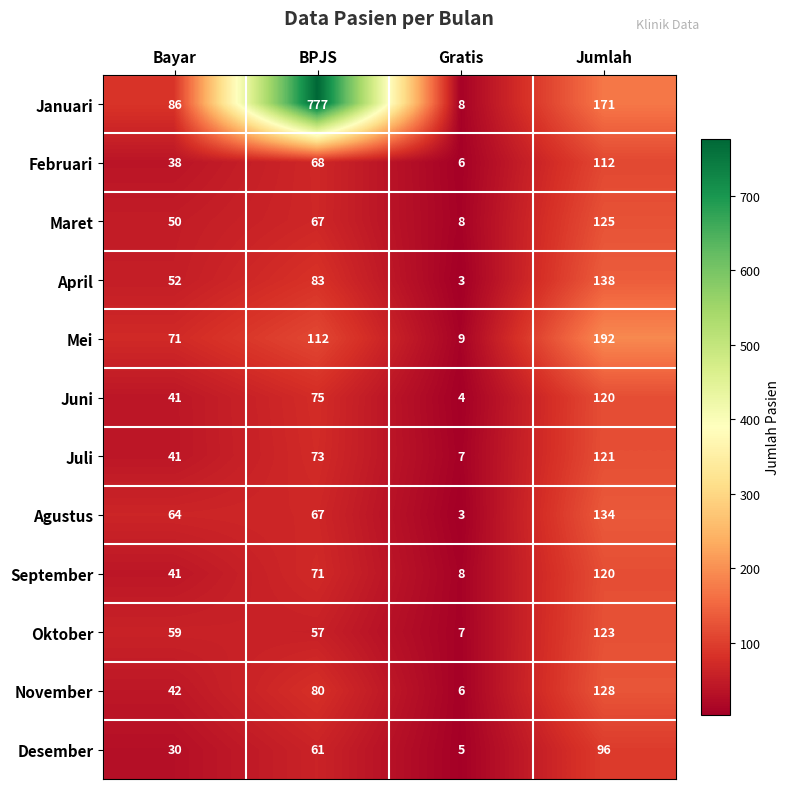

At how many categories does at least one series exceed 63?

3